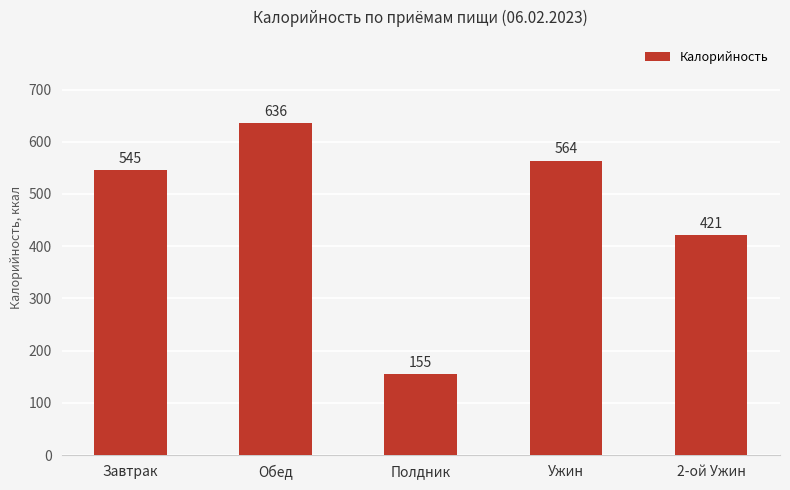

How many bars are there in total?

5